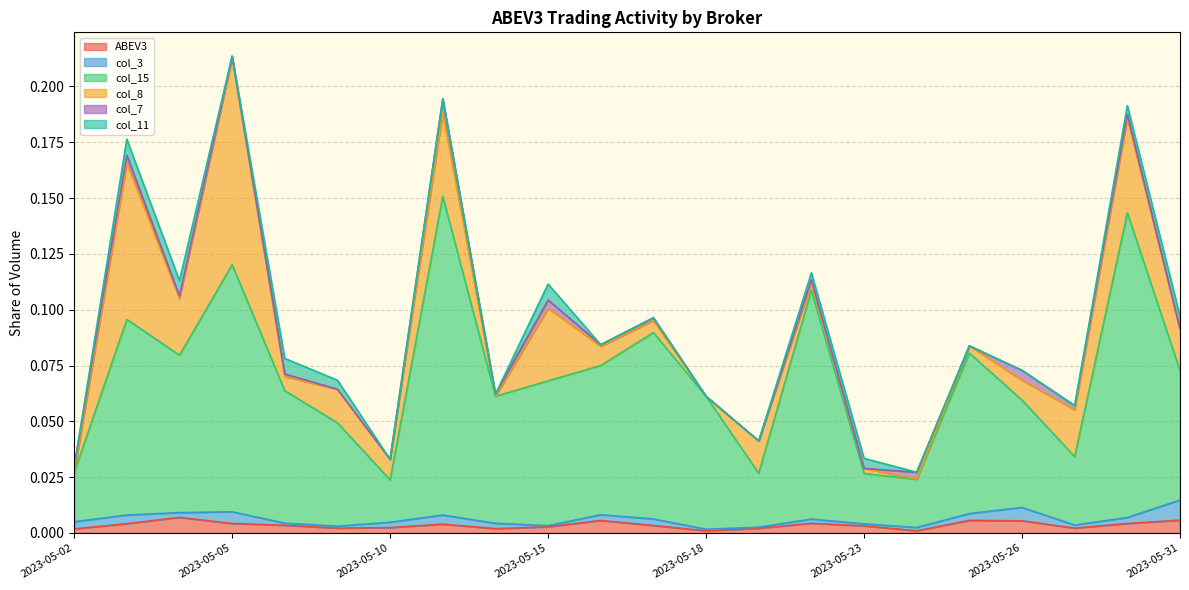

In col_7, how many points are higher than both neighbors (excluding endpoints)?

8